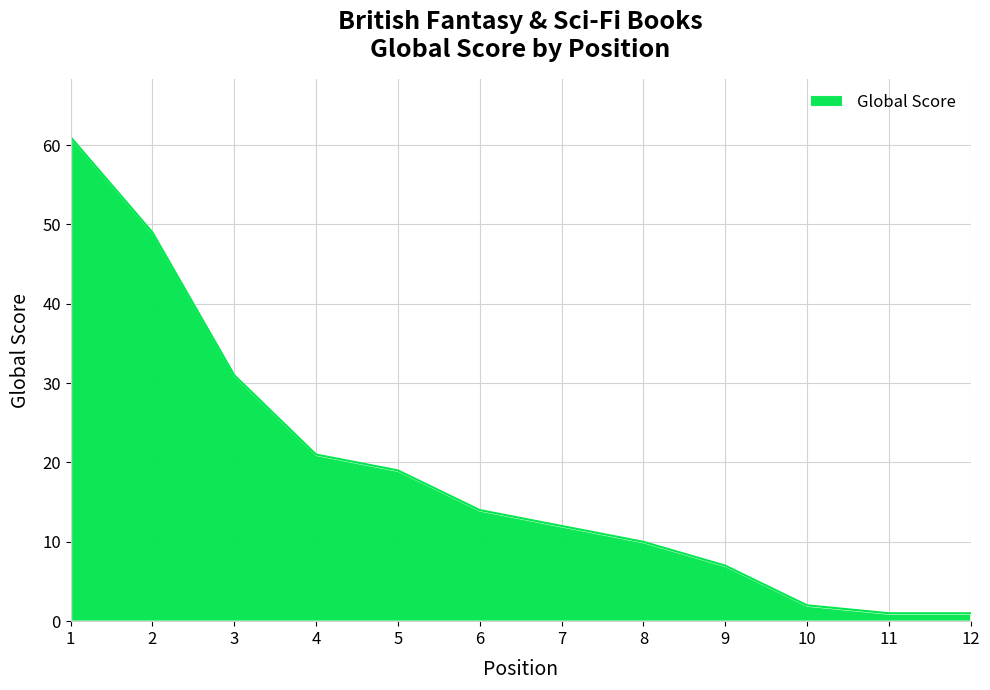

Between 6 and 8, which is larger?

6